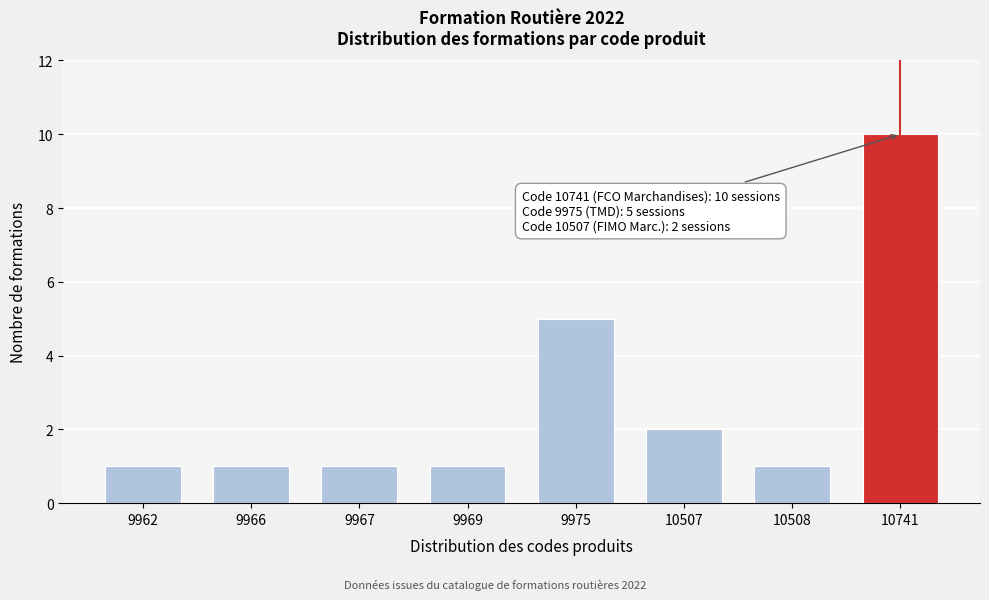

Reading left to right, transcribe all the data shown in this chart.

1	1	1	1	5	2	1	10